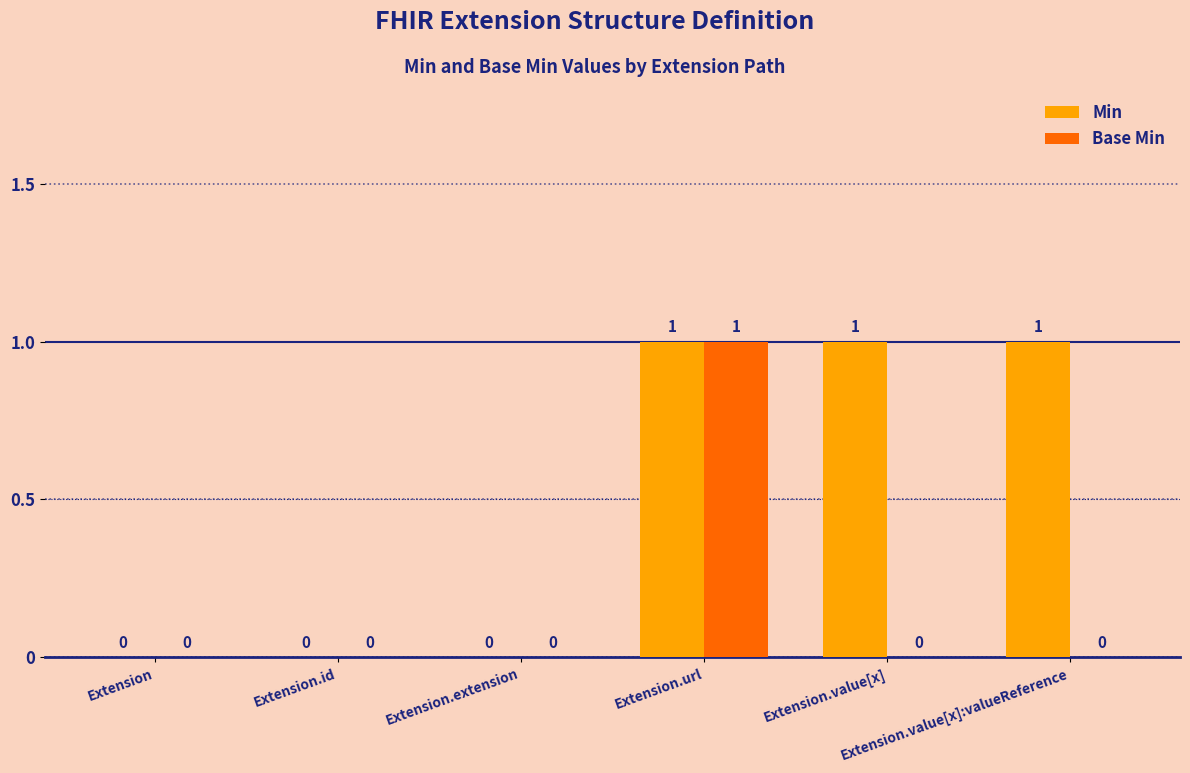

Which series has the largest total across all categories?

Min